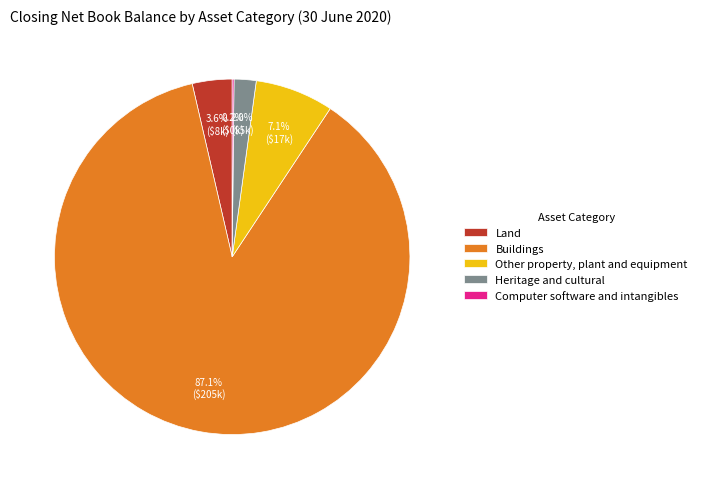

Which category accounts for the majority?

Buildings